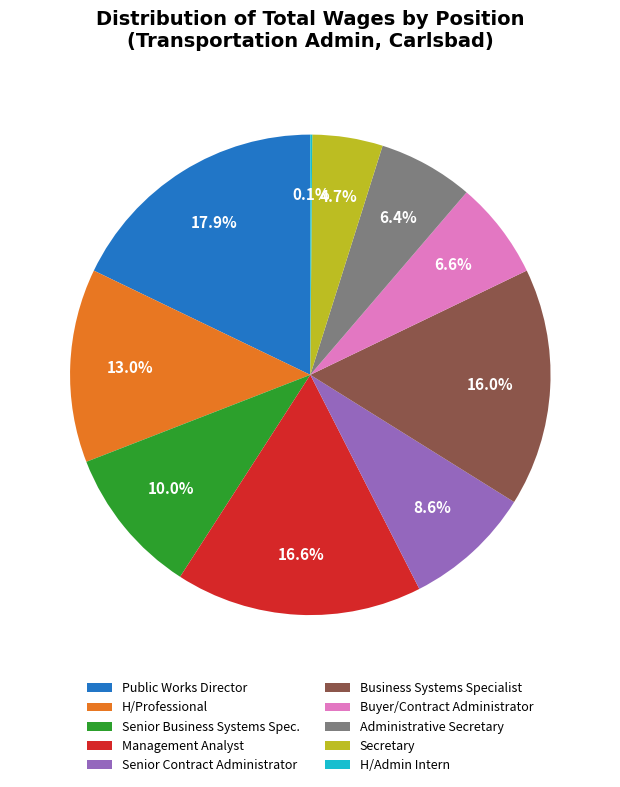

To the nearest percent, what is the average slice percentage?

10%